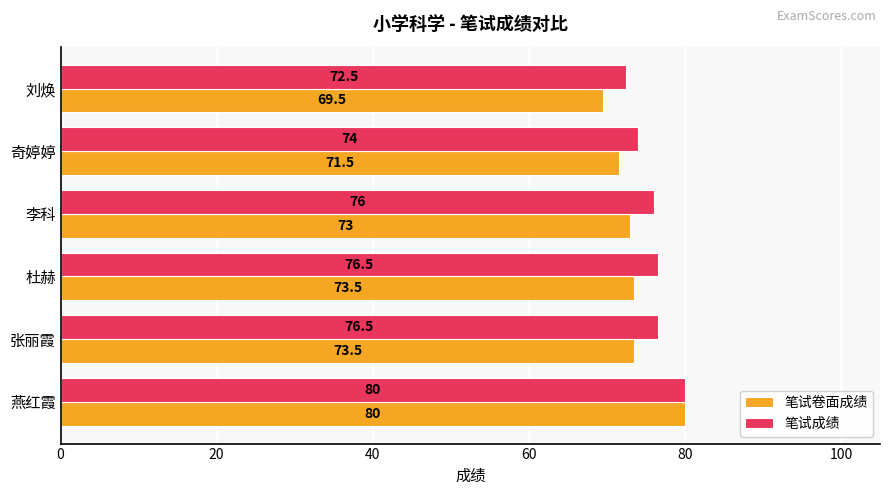

How many values in the 笔试卷面成绩 series are below 73?

2